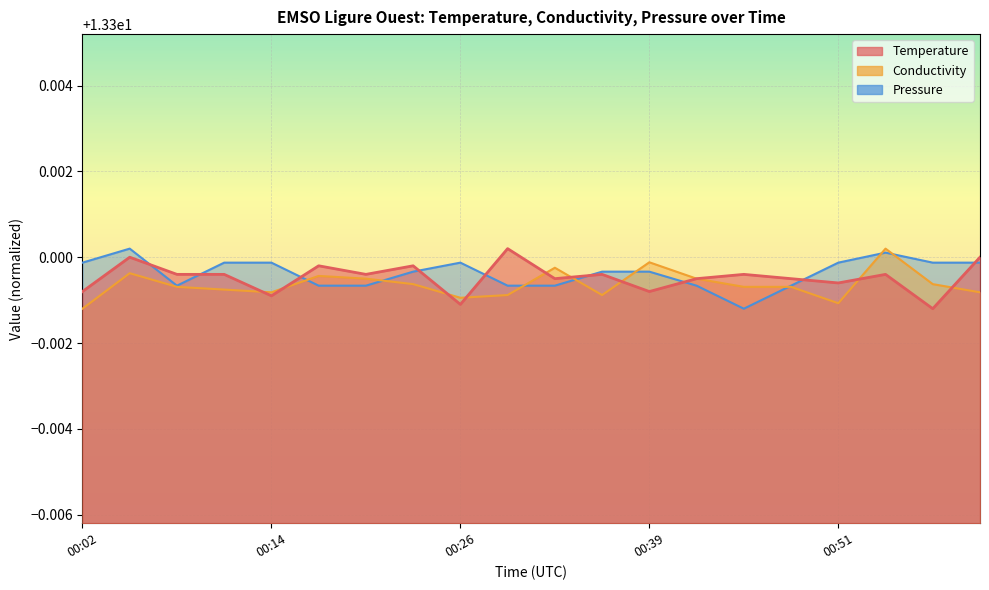

Which category has the lowest value across all series?

00:57